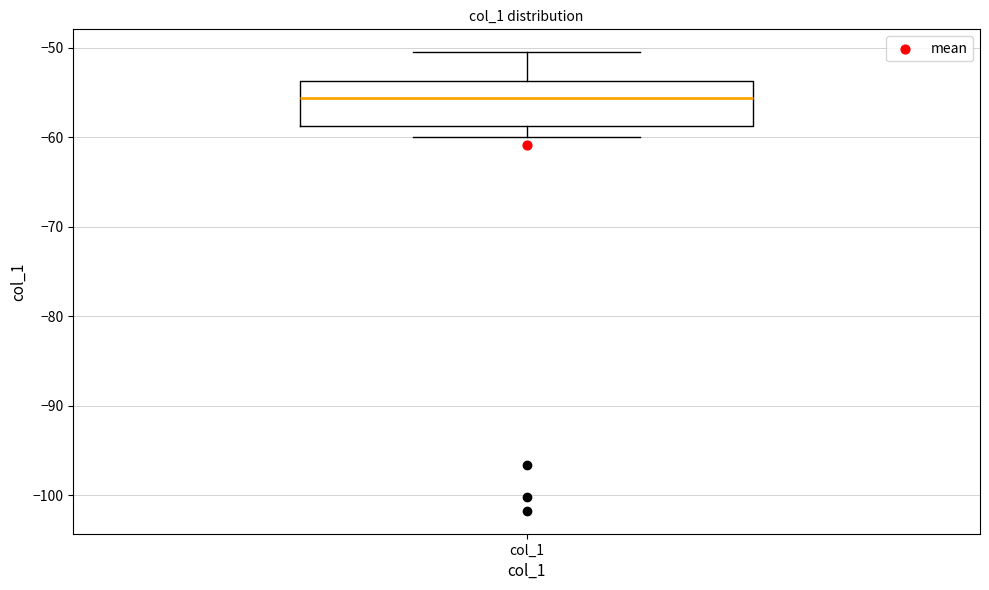

Where does the lower whisker of the box for col_1 end on the y-axis? The values are not printed on the chart, so give them approximately, as read against the axis.

-60